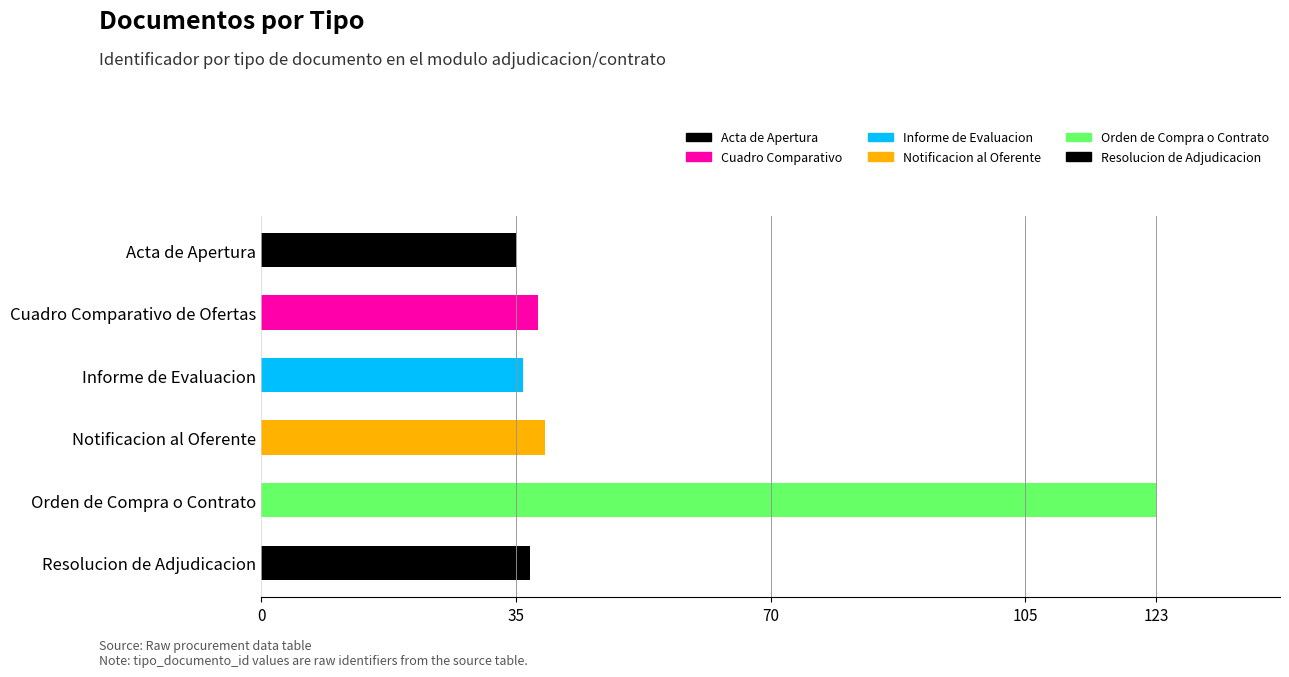

How many categories are shown in the chart?

6